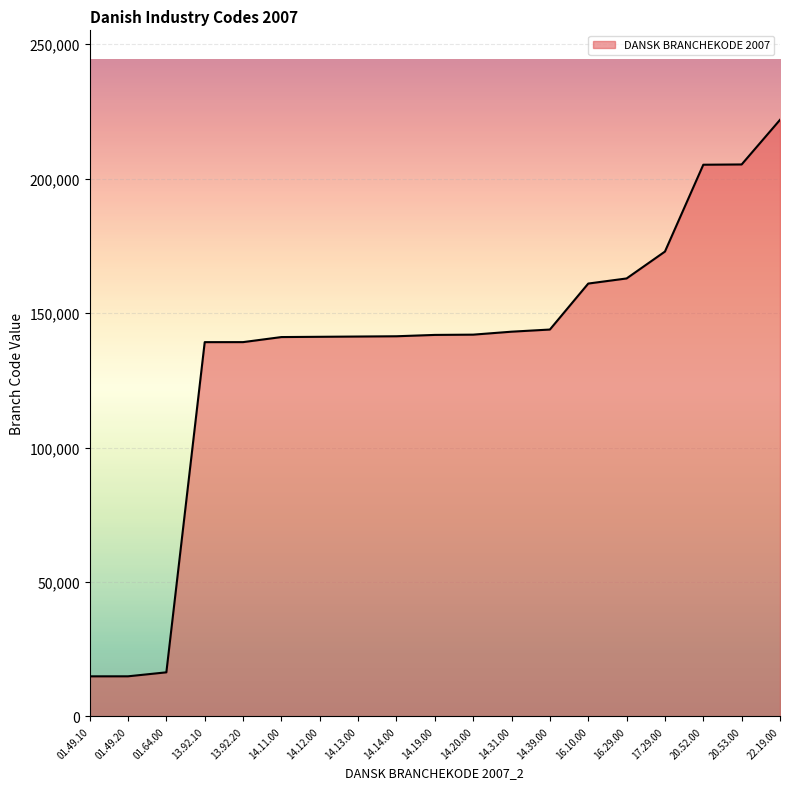

What is the maximum value shown in the chart?

221900